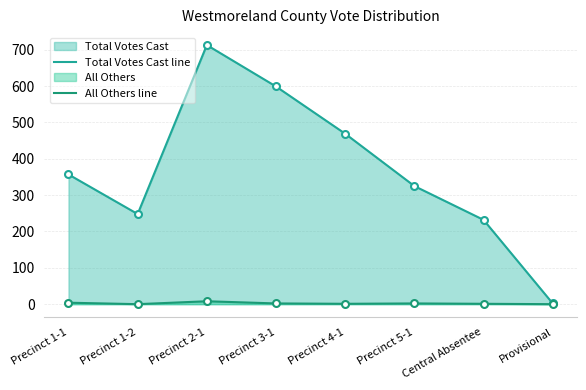

The value of All Others line at Precinct 1-2 is 0. True or false?

True